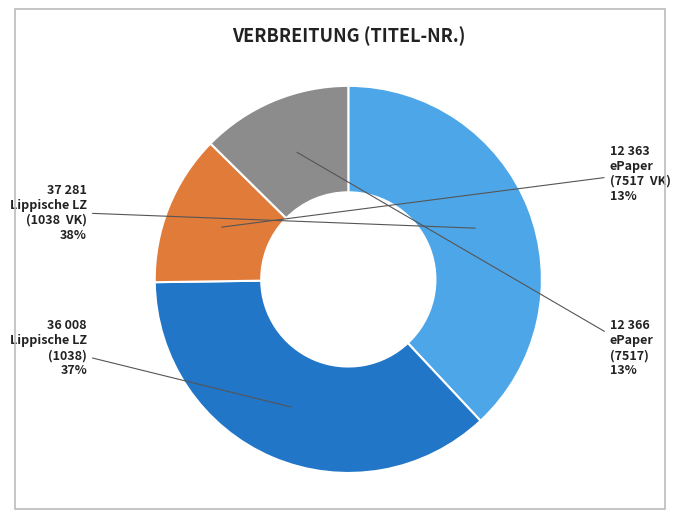

To the nearest percent, what is the difference between the largest and smallest slice percentages?

25%